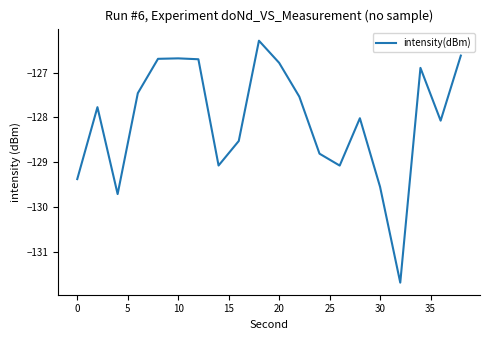

What is the difference between the maximum and minimum values?

5.4